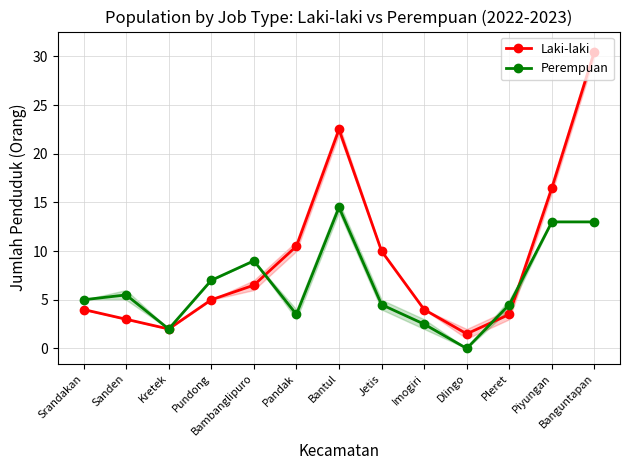

Reading left to right, transcribe all the data shown in this chart.

Laki-laki: Srandakan=4.0	Sanden=3.0	Kretek=2.0	Pundong=5.0	Bambanglipuro=6.5	Pandak=10.5	Bantul=22.5	Jetis=10.0	Imogiri=4.0	Dlingo=1.5	Pleret=3.5	Piyungan=16.5	Banguntapan=30.5
Perempuan: Srandakan=5.0	Sanden=5.5	Kretek=2.0	Pundong=7.0	Bambanglipuro=9.0	Pandak=3.5	Bantul=14.5	Jetis=4.5	Imogiri=2.5	Dlingo=0.0	Pleret=4.5	Piyungan=13.0	Banguntapan=13.0